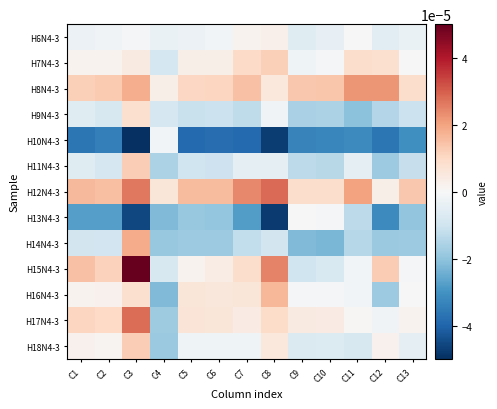

List the series in order of their peak value, lowest first.

H10N4-3, H13N4-3, H6N4-3, H9N4-3, H7N4-3, H11N4-3, H18N4-3, H16N4-3, H14N4-3, H8N4-3, H17N4-3, H12N4-3, H15N4-3